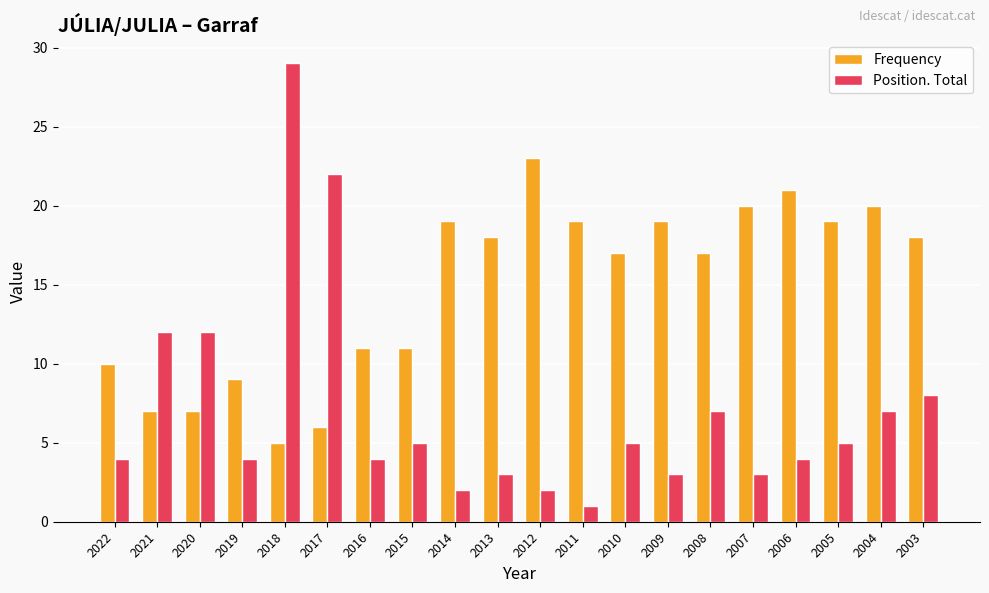

What is the total value across all series at 2014?

21